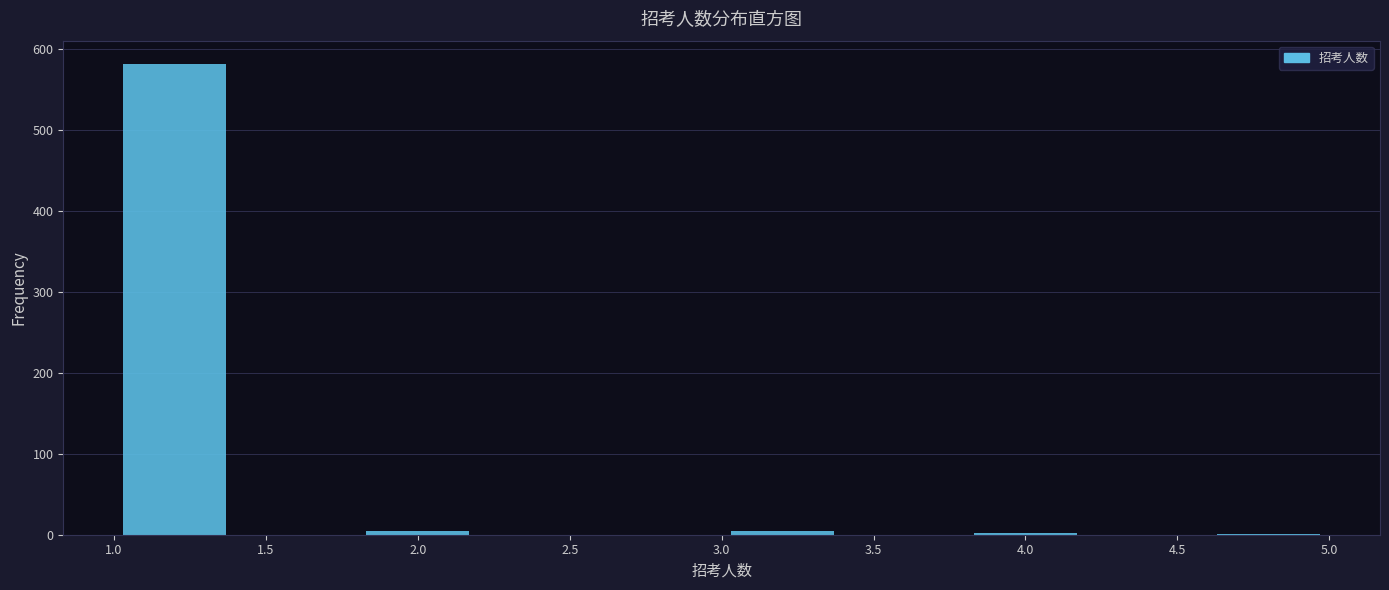

What is the height of the bar covering 1.0 to 1.4 on the x-axis? The values are not printed on the chart, so give them approximately, as read against the axis.

580